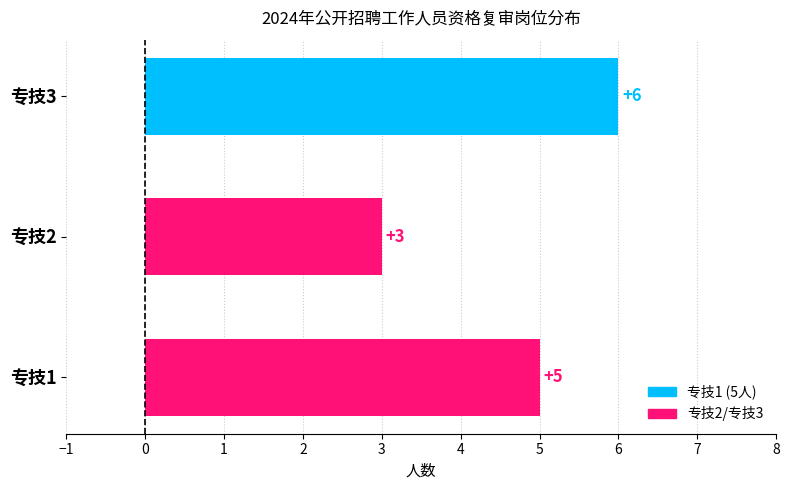

How many categories are shown in the chart?

3